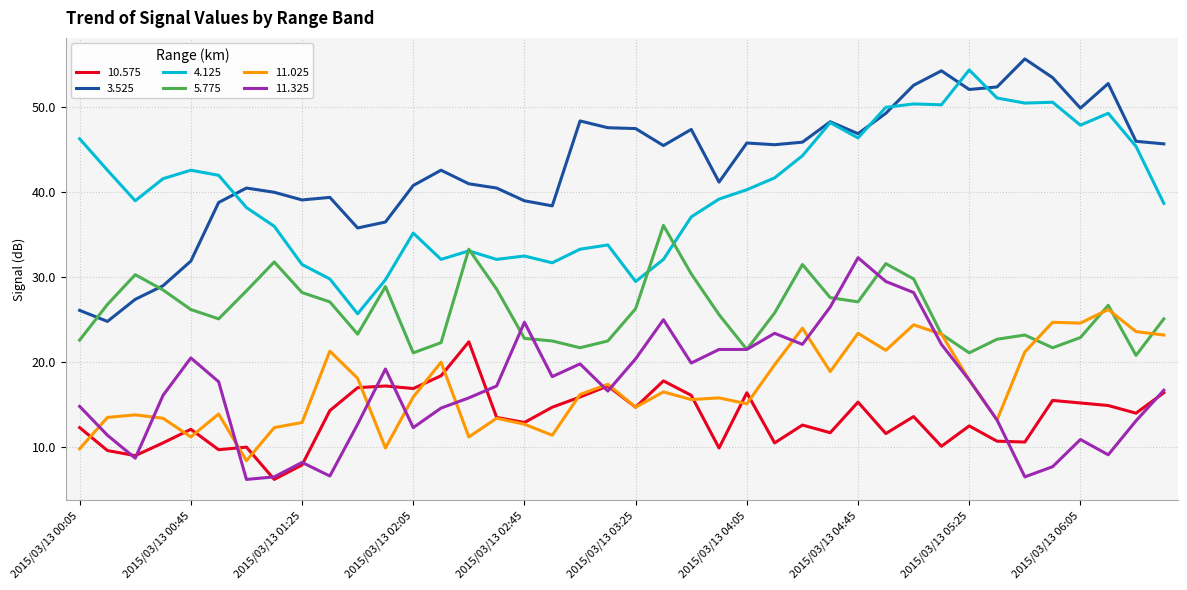

What are all the series names shown in the legend?

10.575, 3.525, 4.125, 5.775, 11.025, 11.325